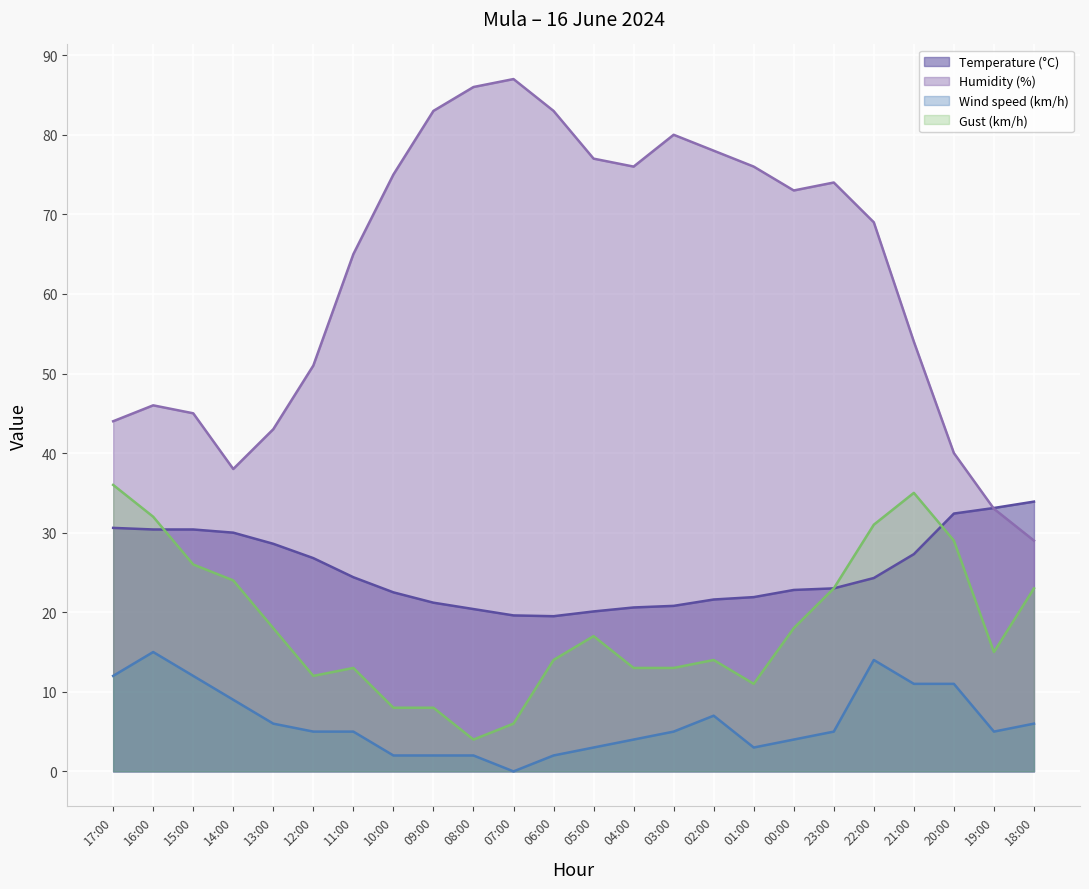

Which label corresponds to the largest value in the chart?

07:00